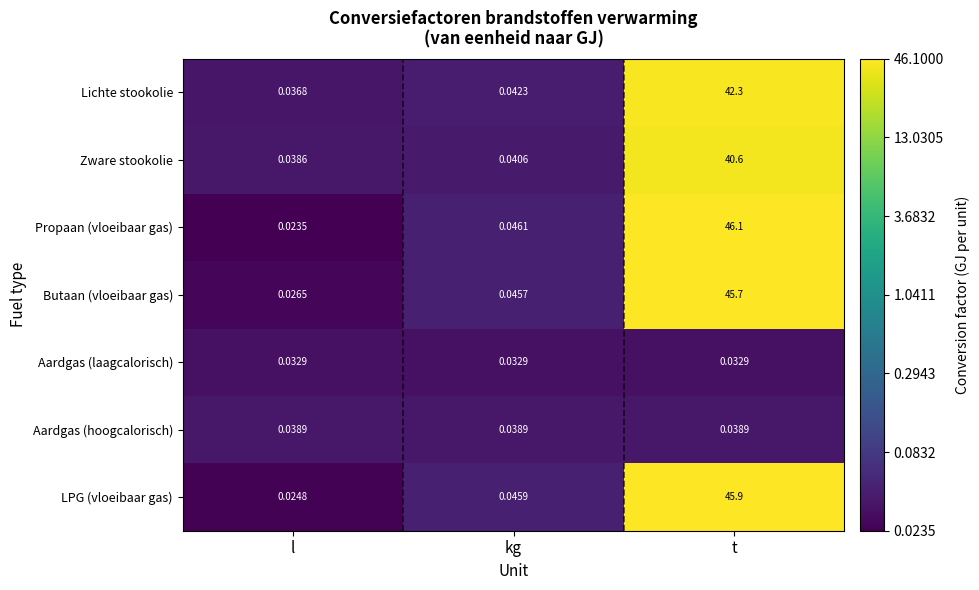

Which series has the largest range (max minus min)?

Propaan (vloeibaar gas)